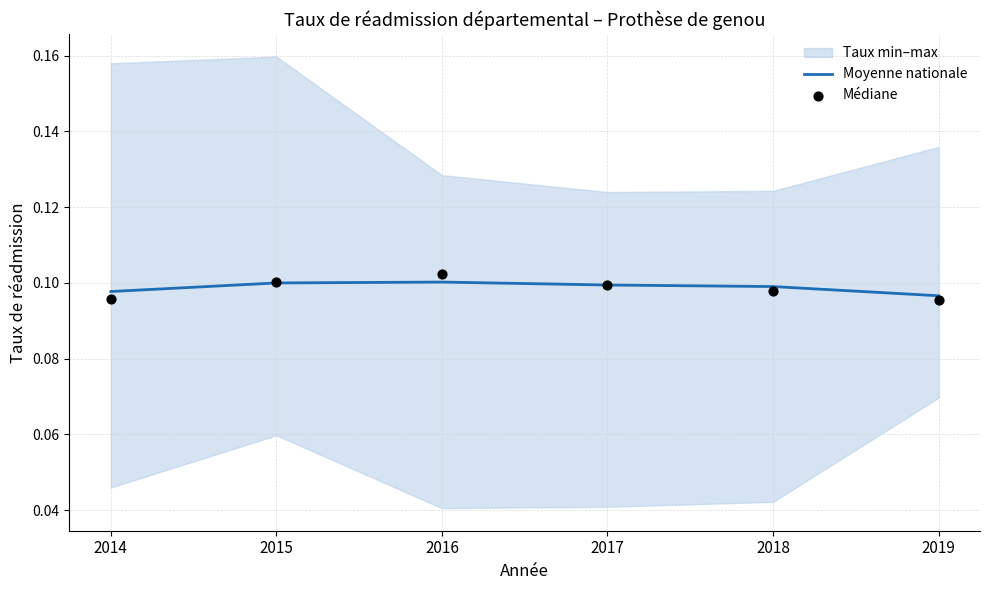

At how many categories does at least one series exceed 0?

6